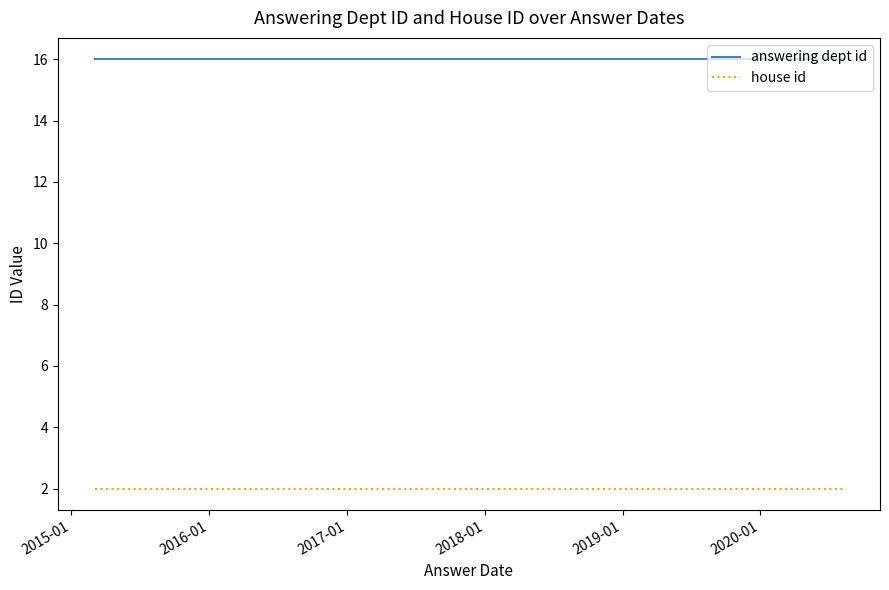

How many lines are shown in the chart?

2